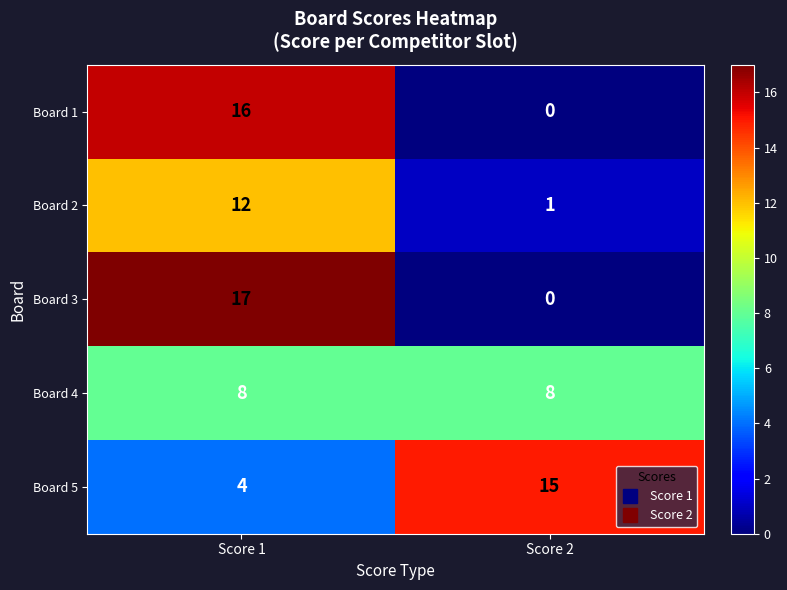

How many categories are shown in the chart?

2